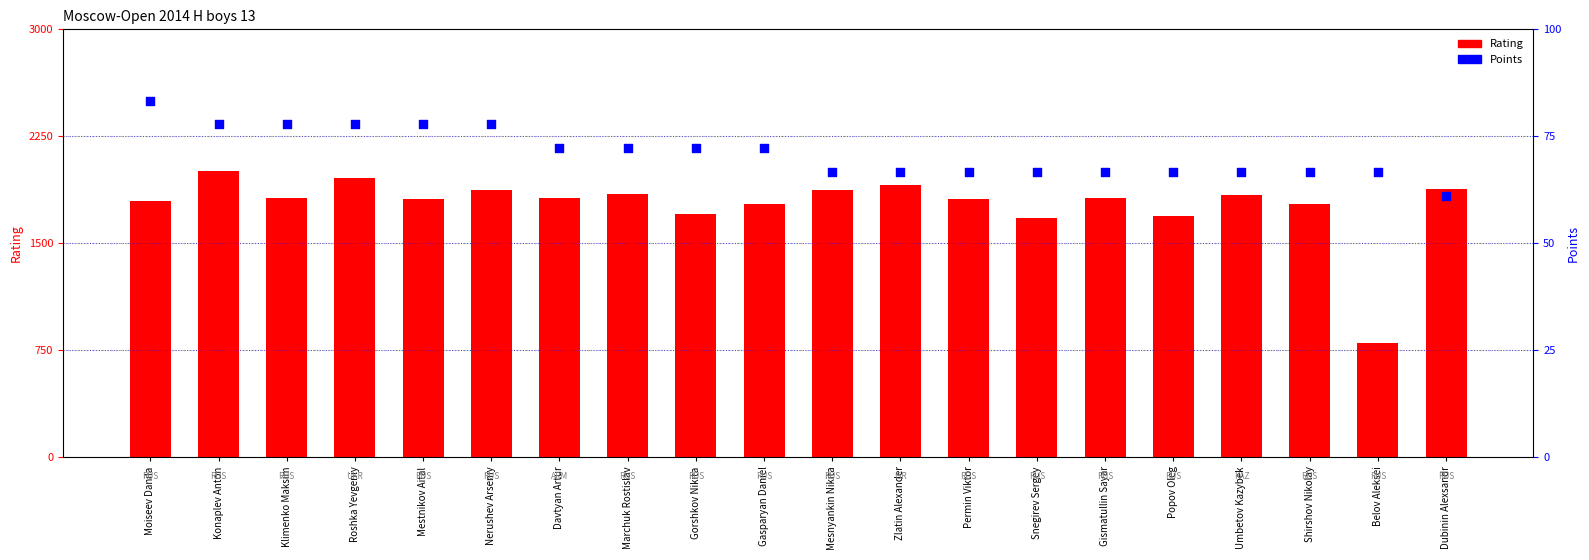

What are all the series names shown in the legend?

Rating, Points